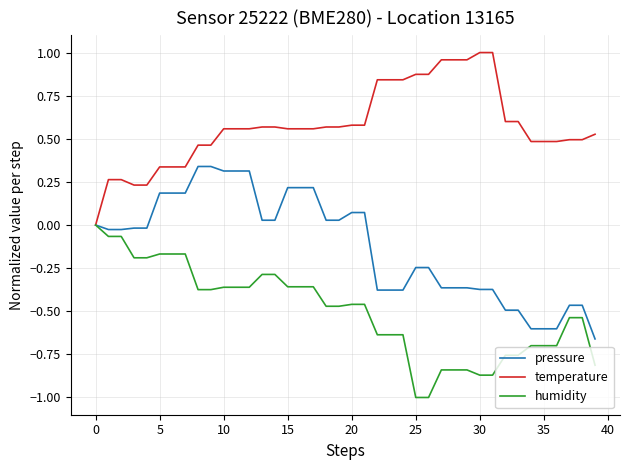

Rank the series by their average value, from lowest to highest.

humidity, pressure, temperature